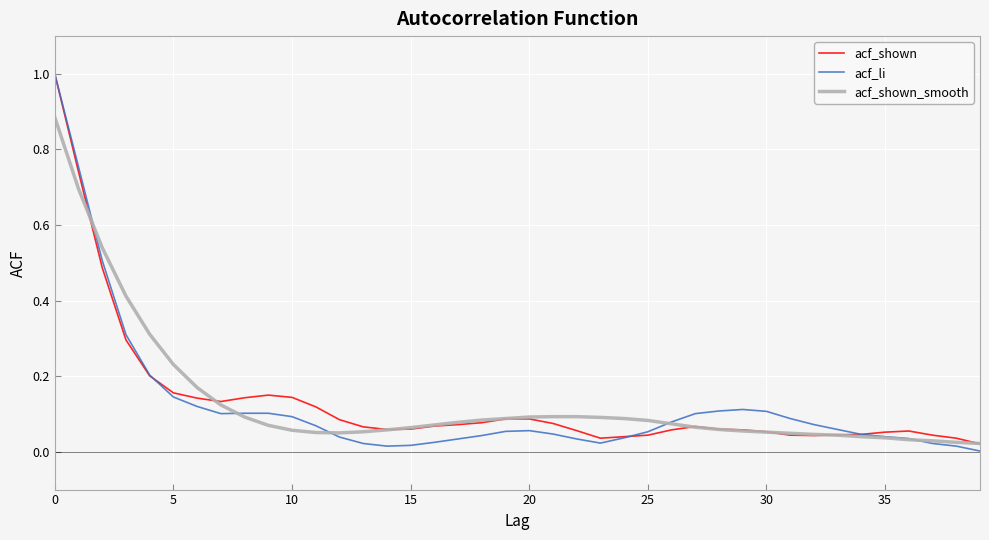

What is the maximum value for acf_shown?

1.0